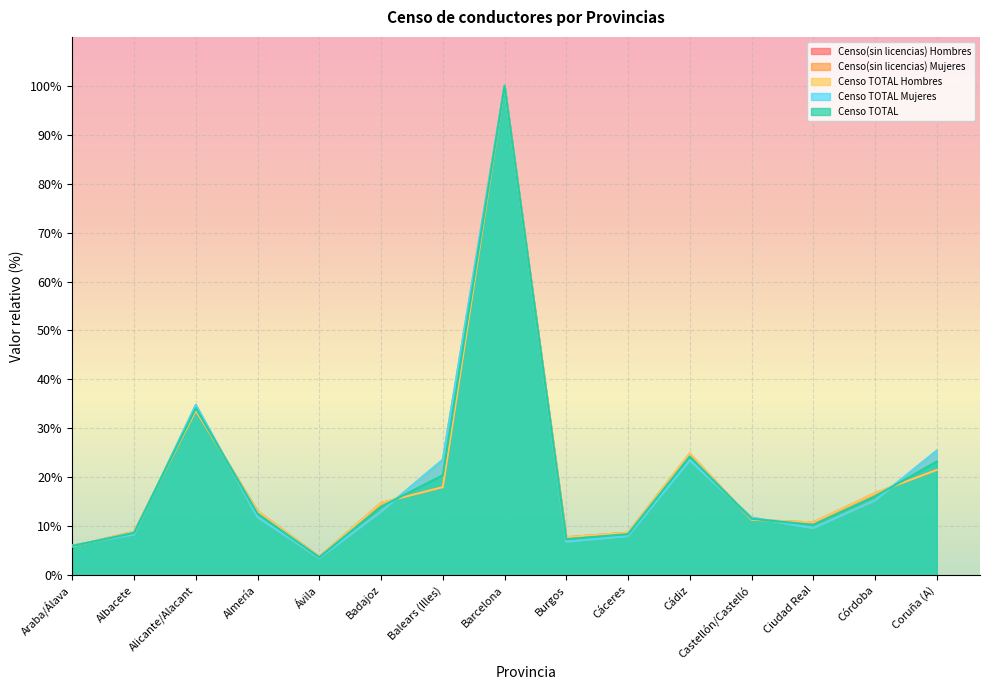

Between Almería and Burgos, which is larger?

Almería